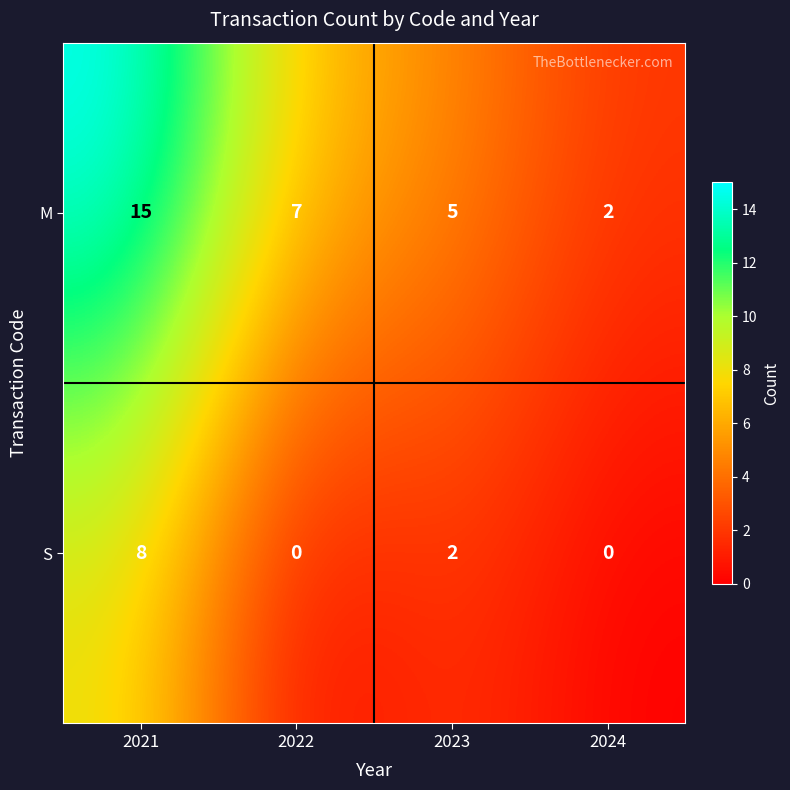

What is the total value across all series at 2022?

7